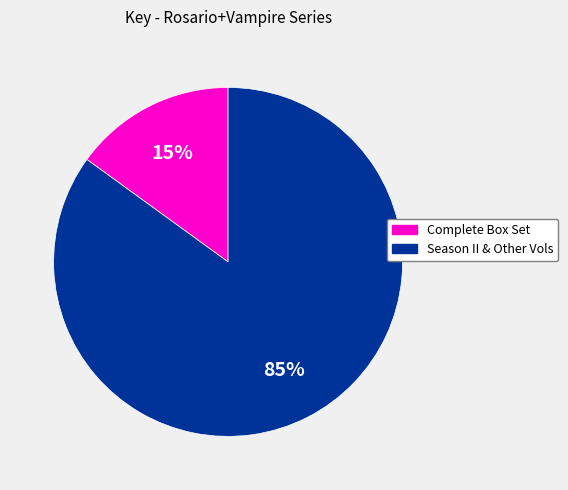

To the nearest percent, what is the difference between the largest and smallest slice percentages?

70%